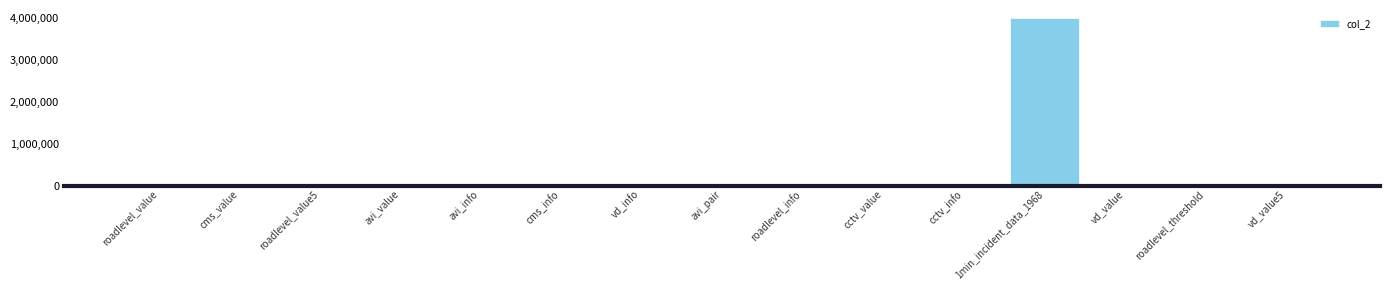

What is the greatest value displayed?

3980563